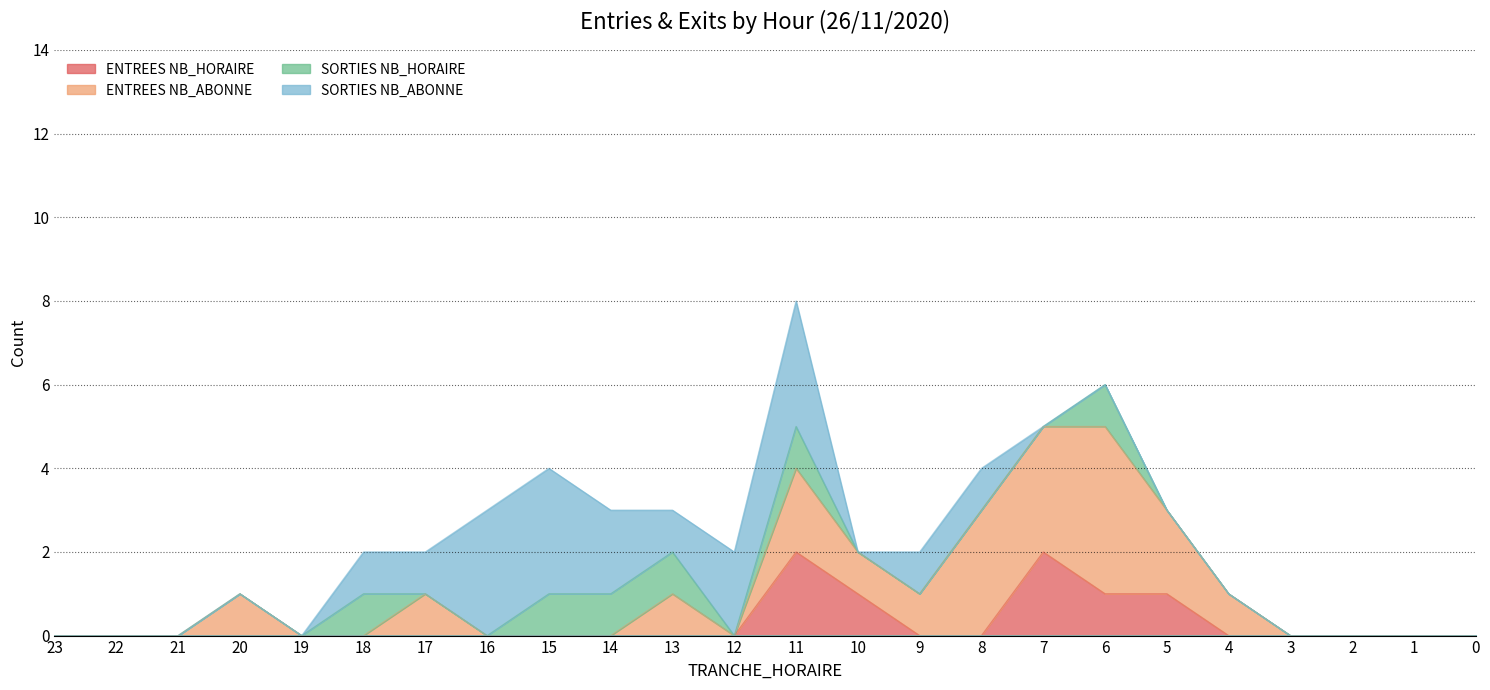

What is the approximate value of ENTREES NB_ABONNE at 20?

1